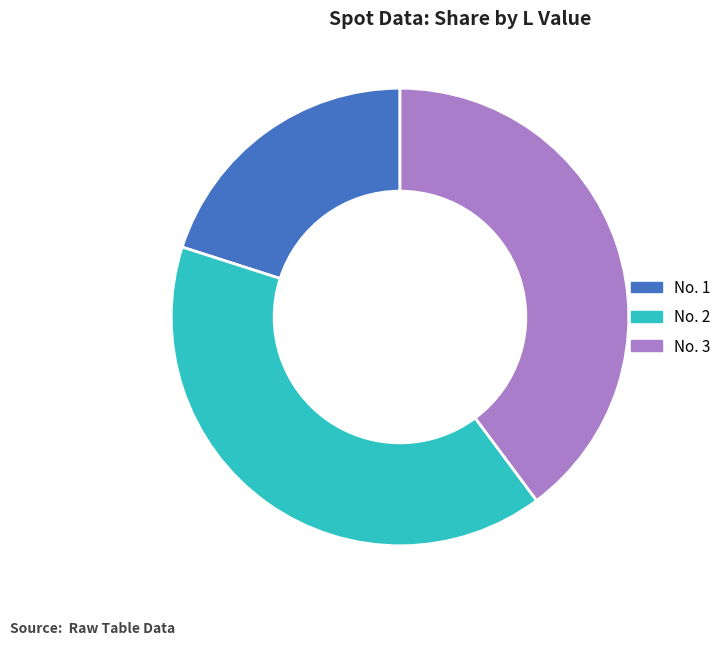

Does any single category account for the majority?

No